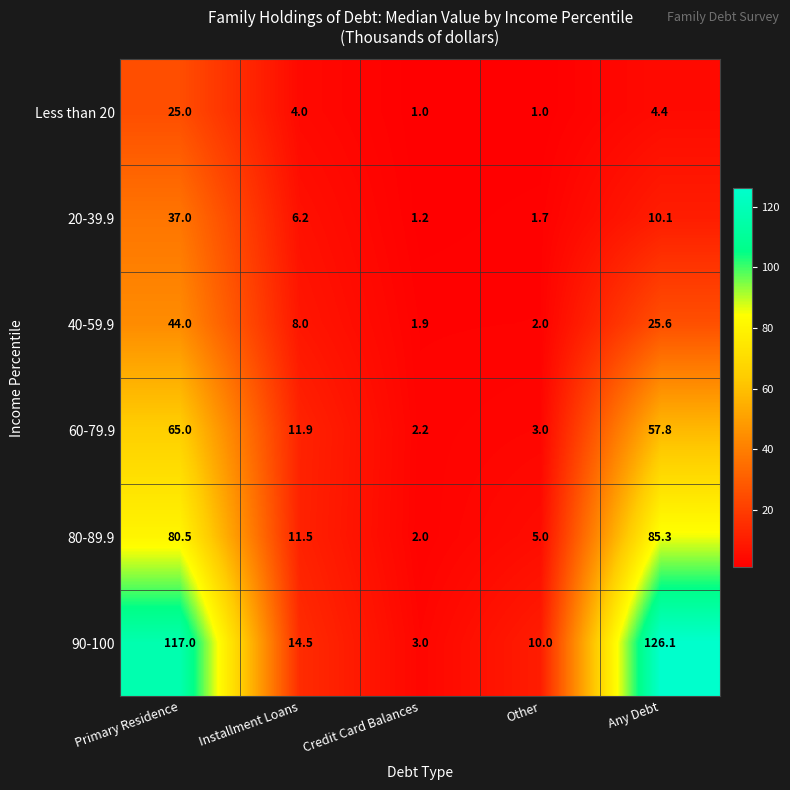

How many values in the 60-79.9 series are below 11?

2